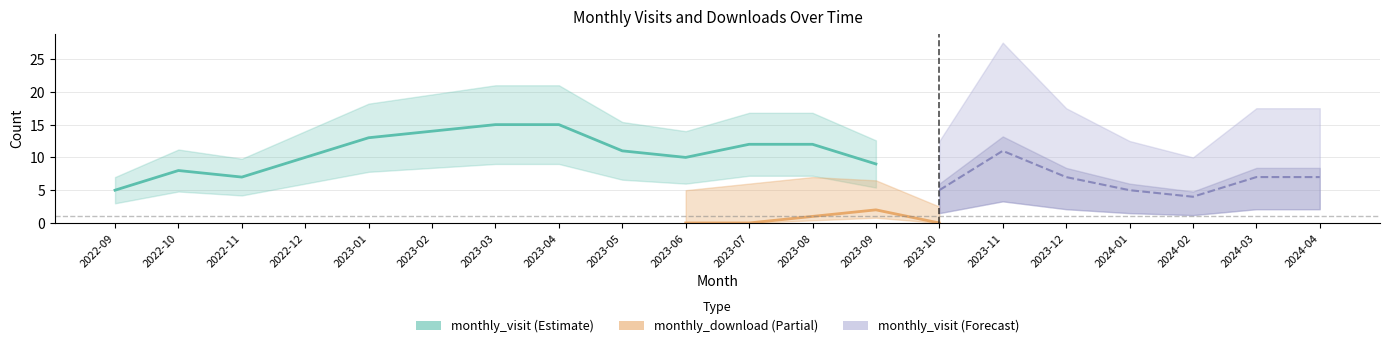

Between 2022-09 and 2023-10, which is larger?

2022-09